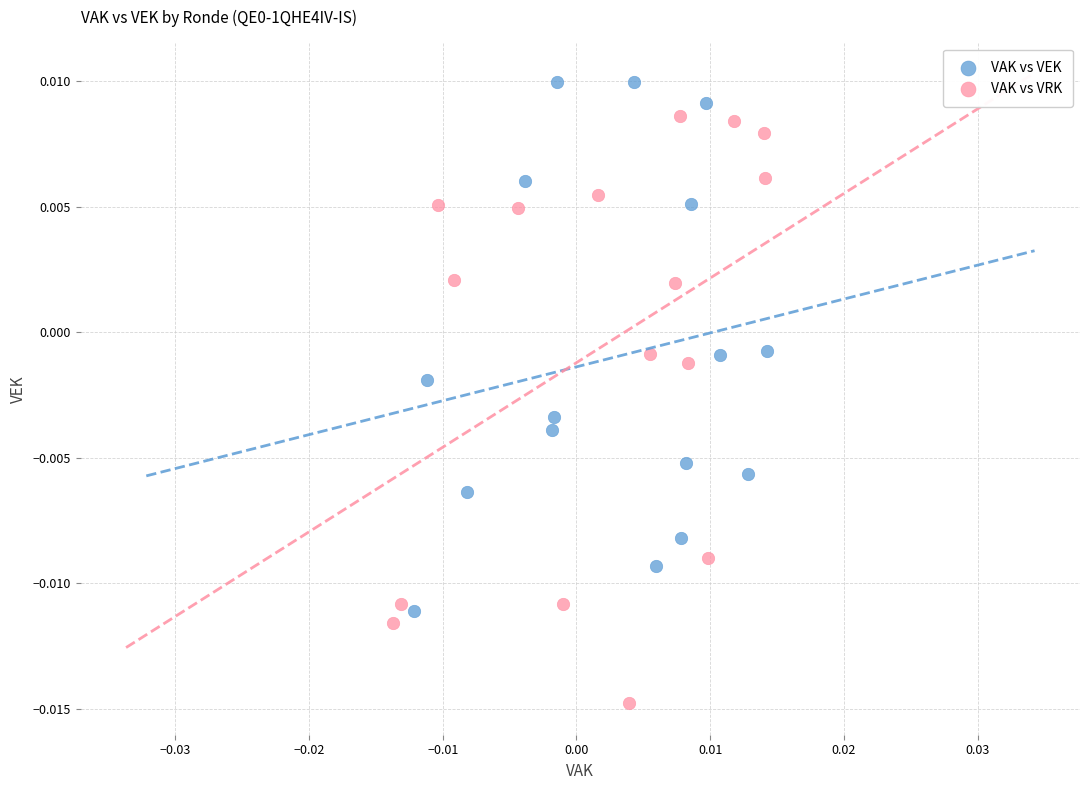

Which series contains the highest Y value?

VAK vs VEK